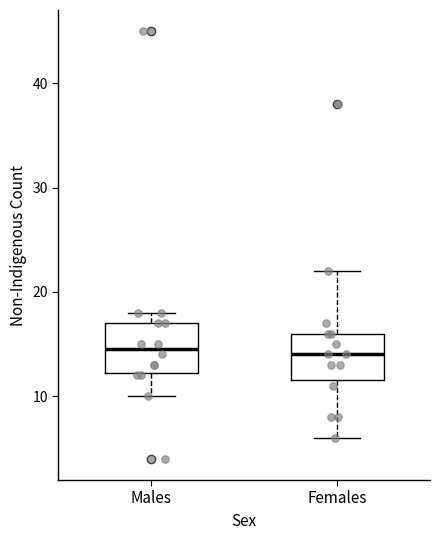

Reading left to right, read every box against the y-axis: the position of its median line, the range the box covers, and the ends of its whiskers. The values are not printed on the chart, so give them approximately, as read against the axis.

Males: median 15, box 12 to 17, whiskers 10 to 18
Females: median 14, box 12 to 16, whiskers 6 to 22